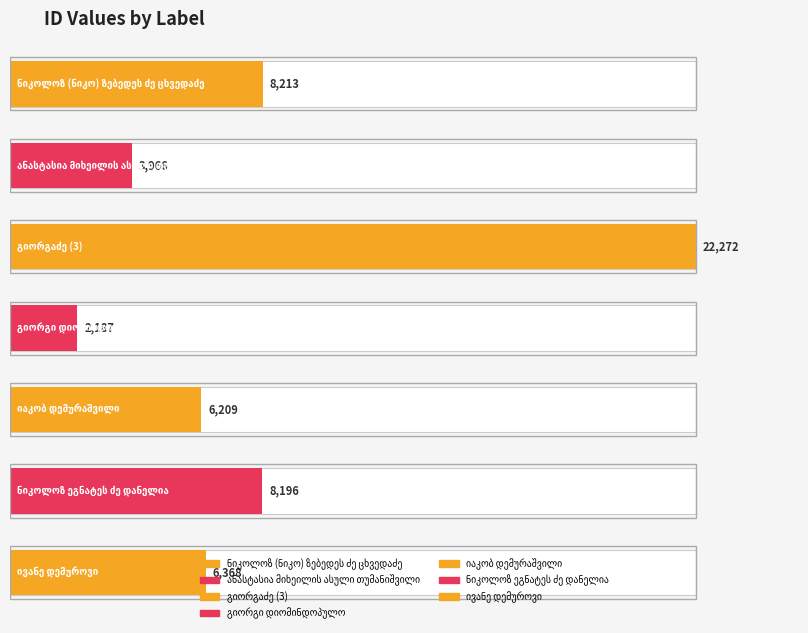

At which label is the value closest to 12229?

ნიკოლოზ (ნიკო) ზებედეს ძე ცხვედაძე